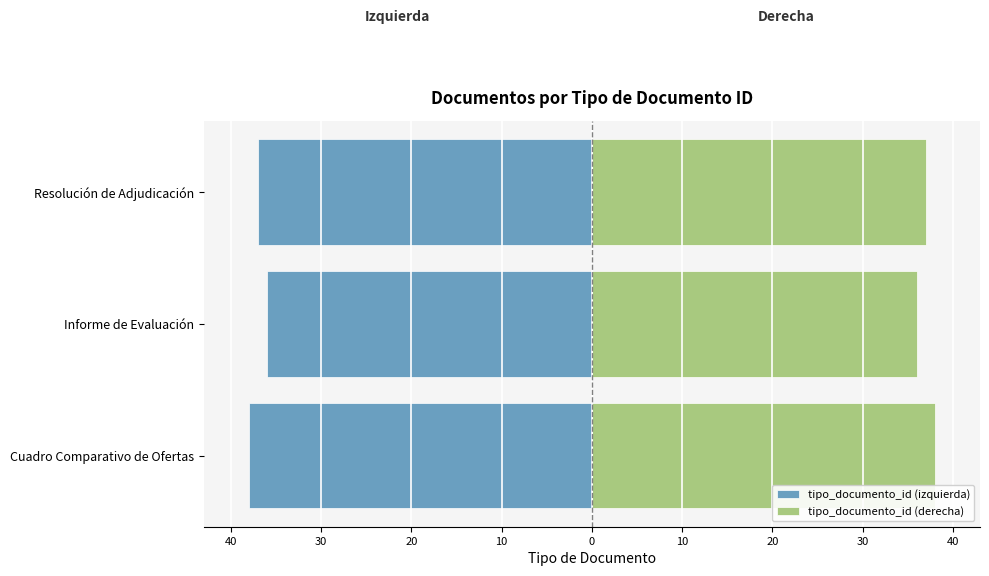

At how many categories does at least one series exceed -13?

3